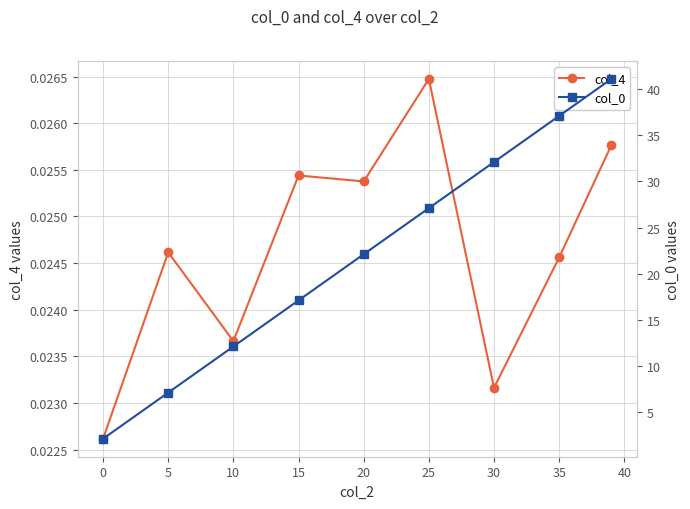

Count the col_4 values in the range 0 to 1.

9